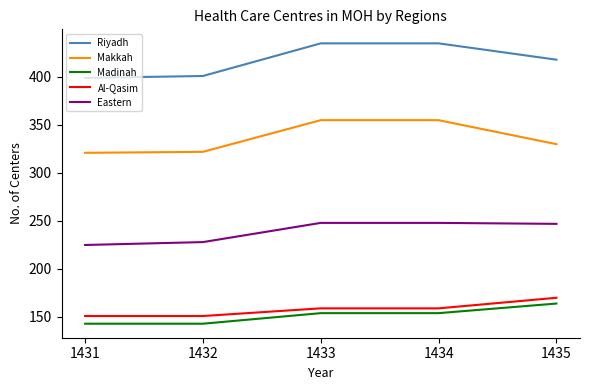

What is the minimum value shown in the chart?

143